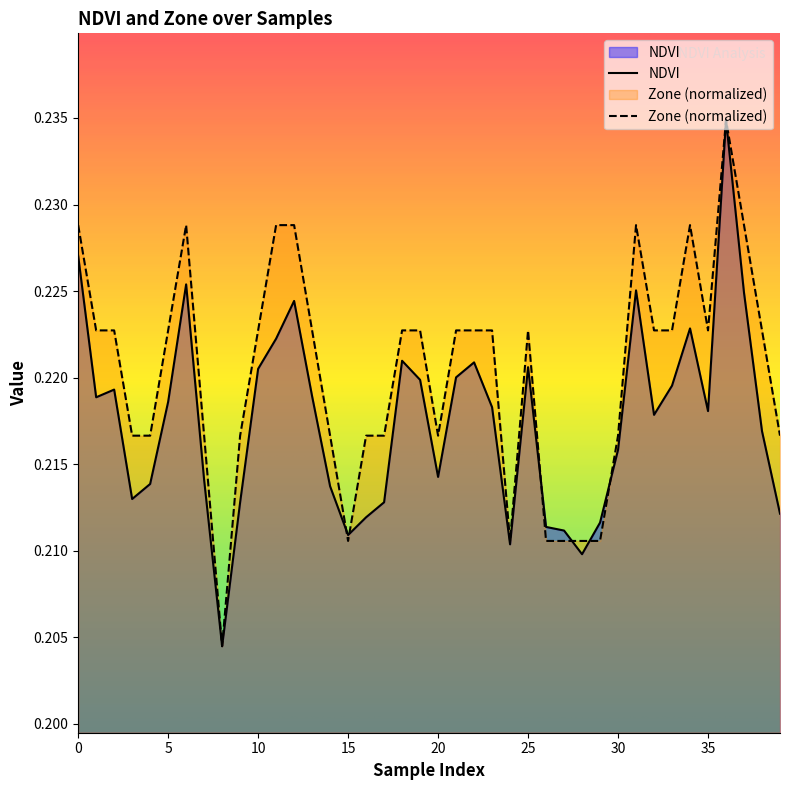

What is the average value of the NDVI series?

0.2